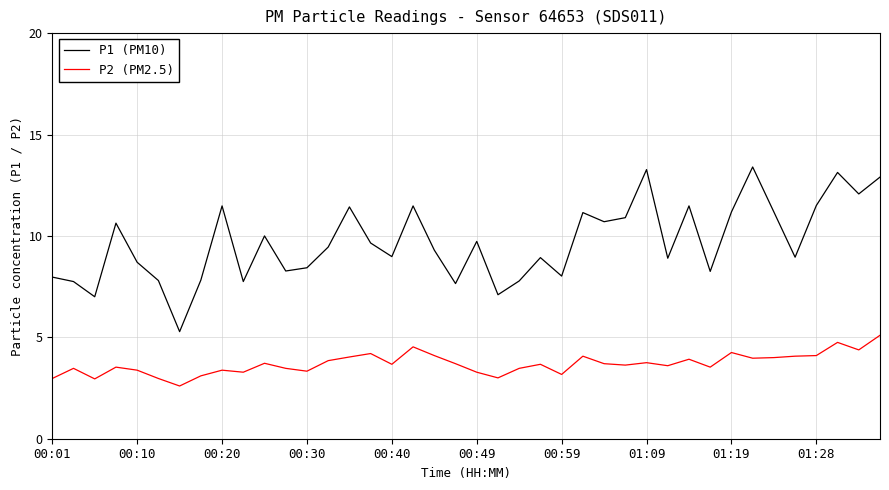

What is the difference between the maximum and minimum values in the P1 (PM10) series?

8.1